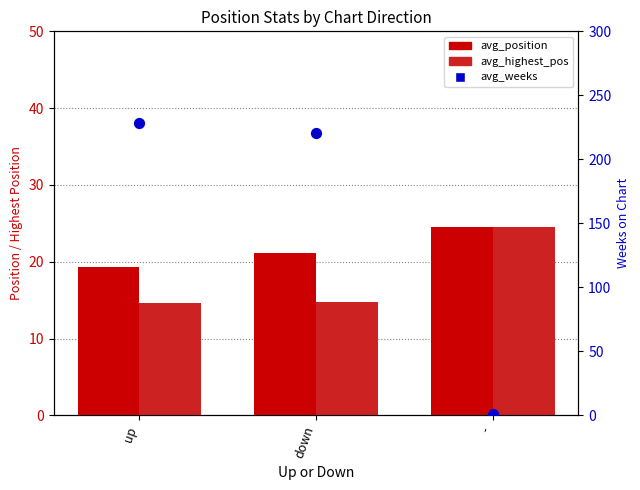

Which series contains the lowest Y value?

avg_weeks